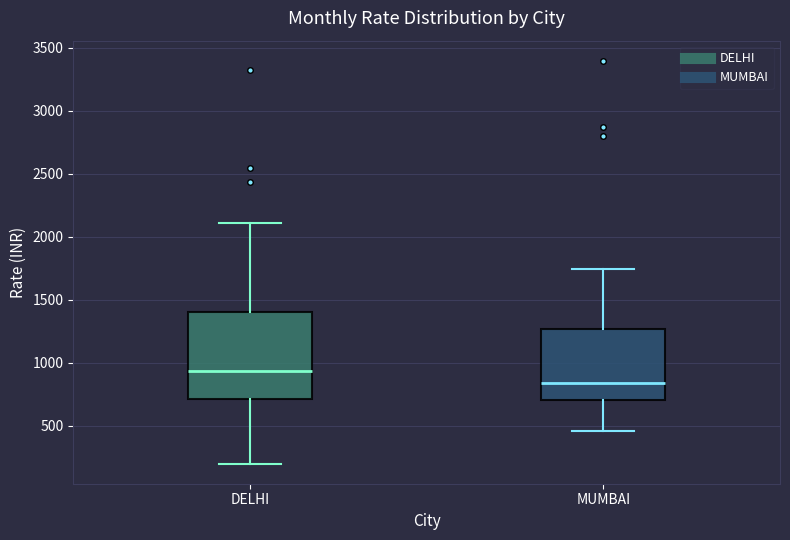

Where does the lower whisker of the box for MUMBAI end on the y-axis? The values are not printed on the chart, so give them approximately, as read against the axis.

450